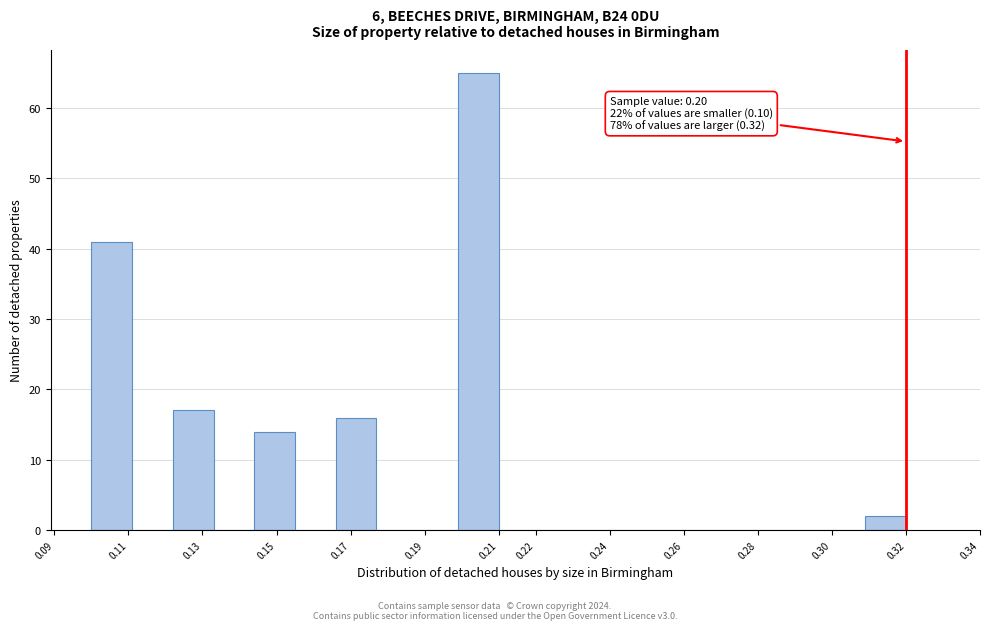

Which range on the x-axis has the tallest bar?

0.199 to 0.210